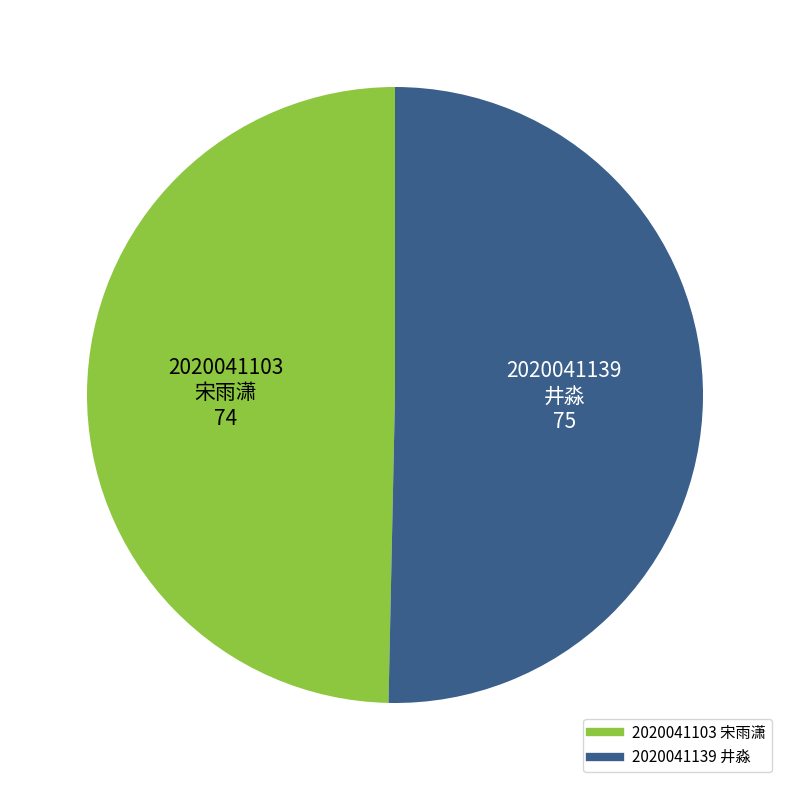

Is there any slice that represents more than half of the pie?

Yes